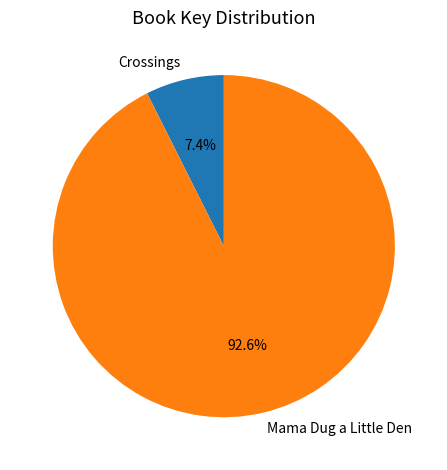

Which category has the biggest portion of the pie?

Mama Dug a Little Den